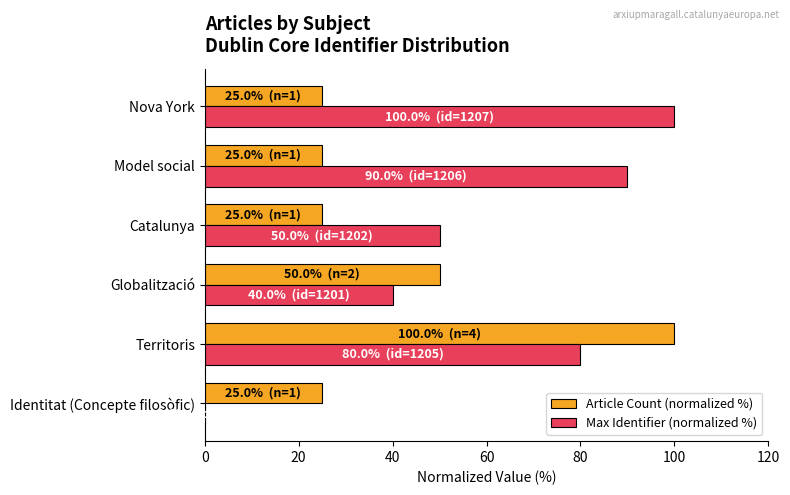

Between Catalunya and Model social, which series saw the biggest shift?

Max Identifier (normalized %)